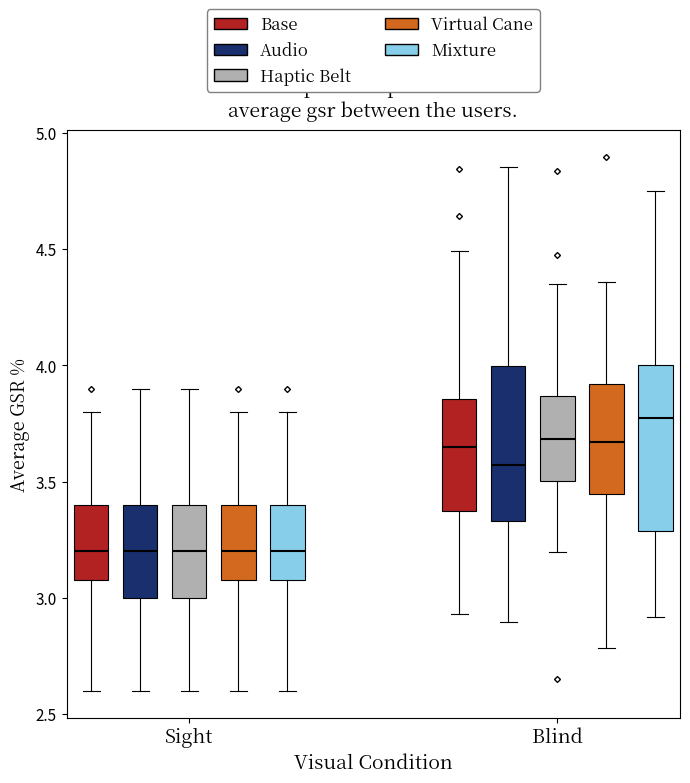

Where does the median line of the box for Blind (Base) sit on the y-axis? The values are not printed on the chart, so give them approximately, as read against the axis.

3.65